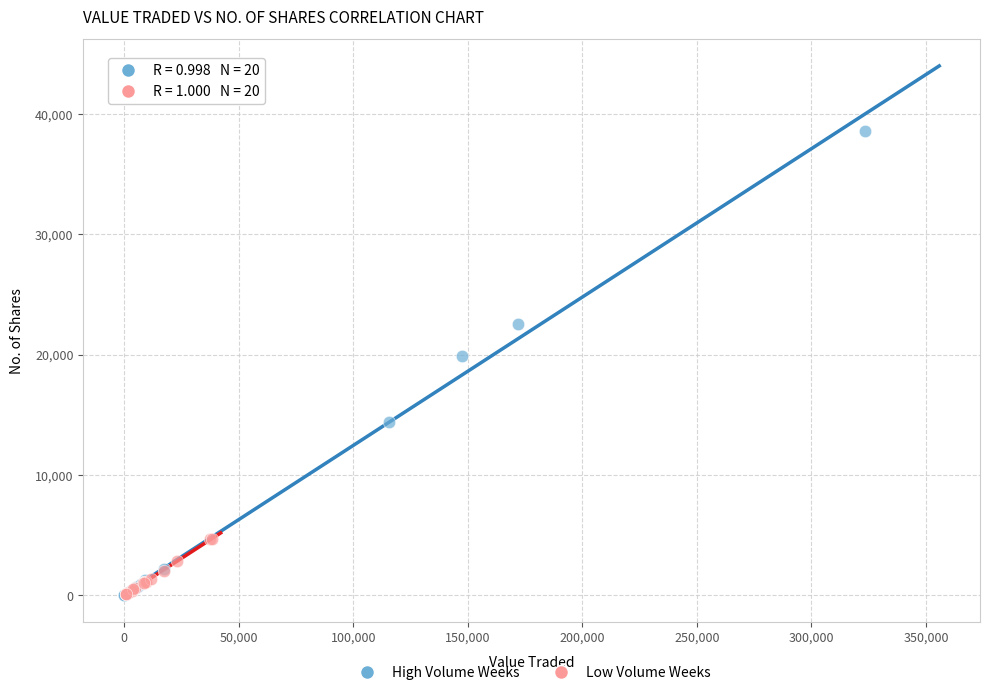

What are all the series names shown in the legend?

High Volume Weeks, Low Volume Weeks